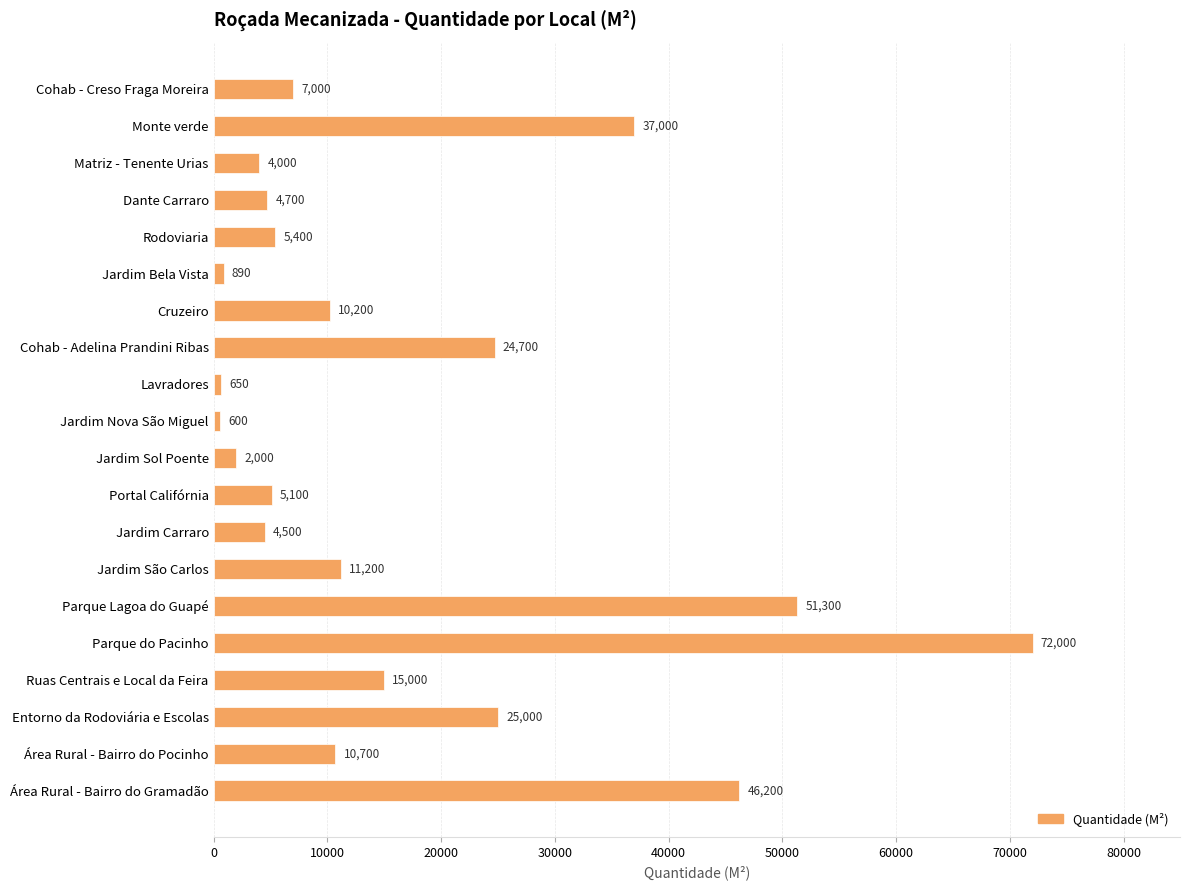

What is the maximum value shown in the chart?

72000